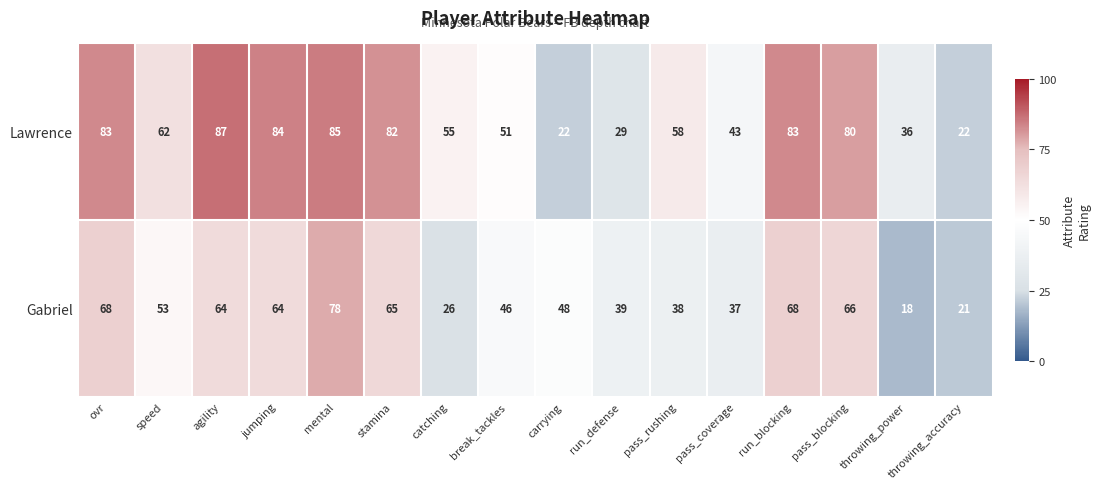

What is the total value across all series at carrying?

70